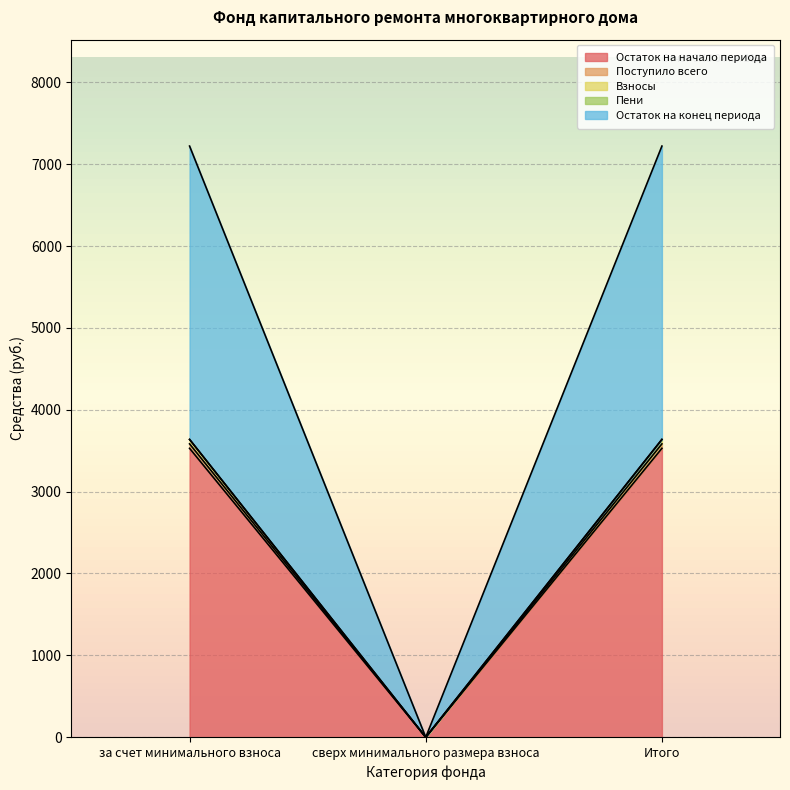

At which category is the sum across all series the highest?

за счет минимального взноса